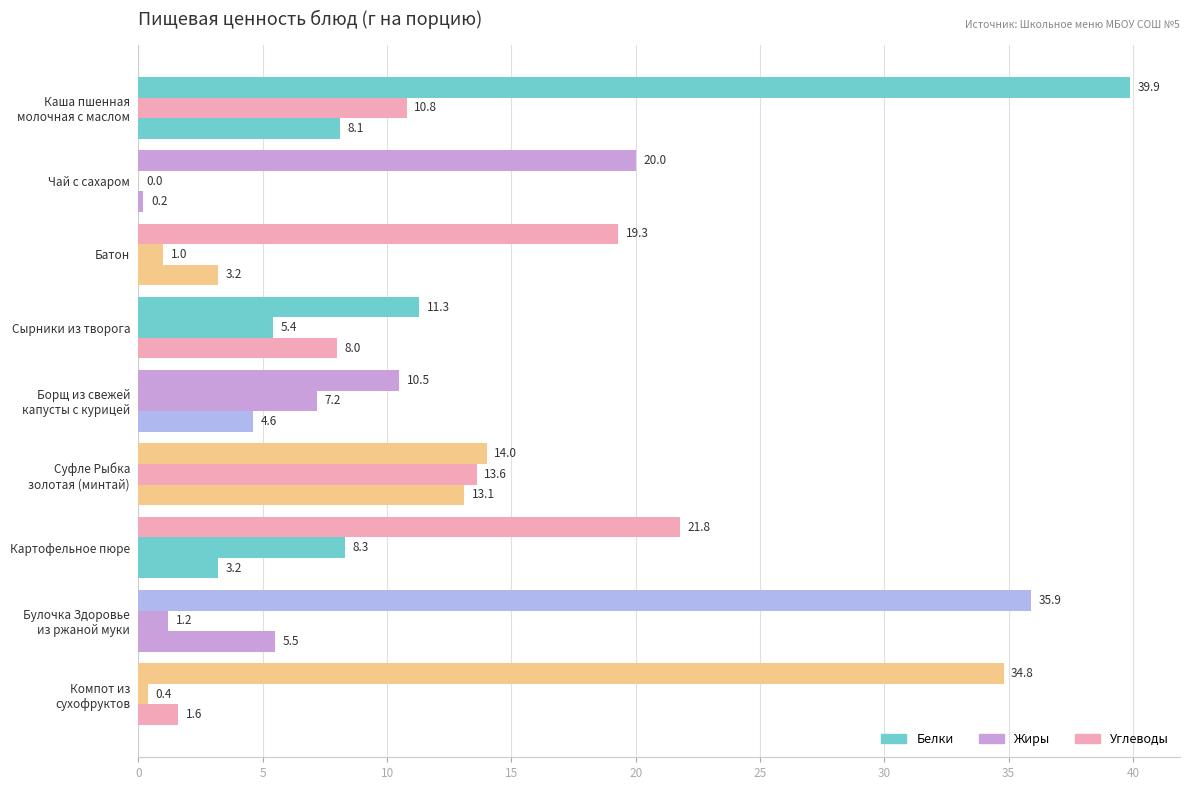

How many values in Жиры are above zero?

8